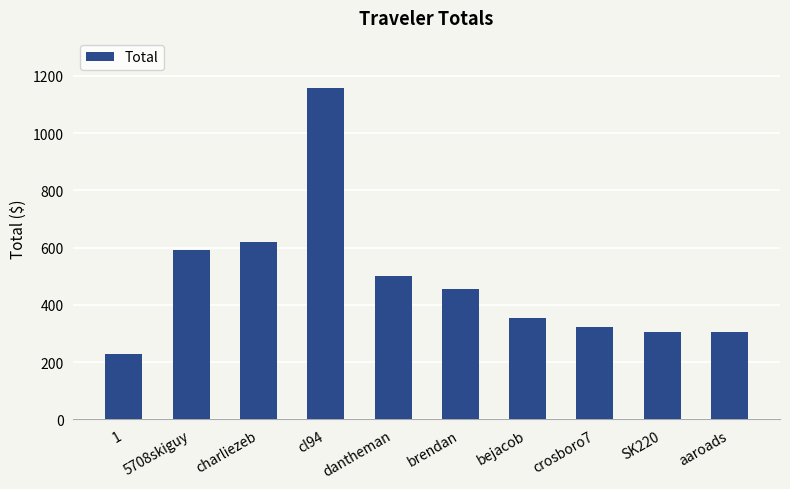

What is the difference between the second highest and second lowest values?

315.6